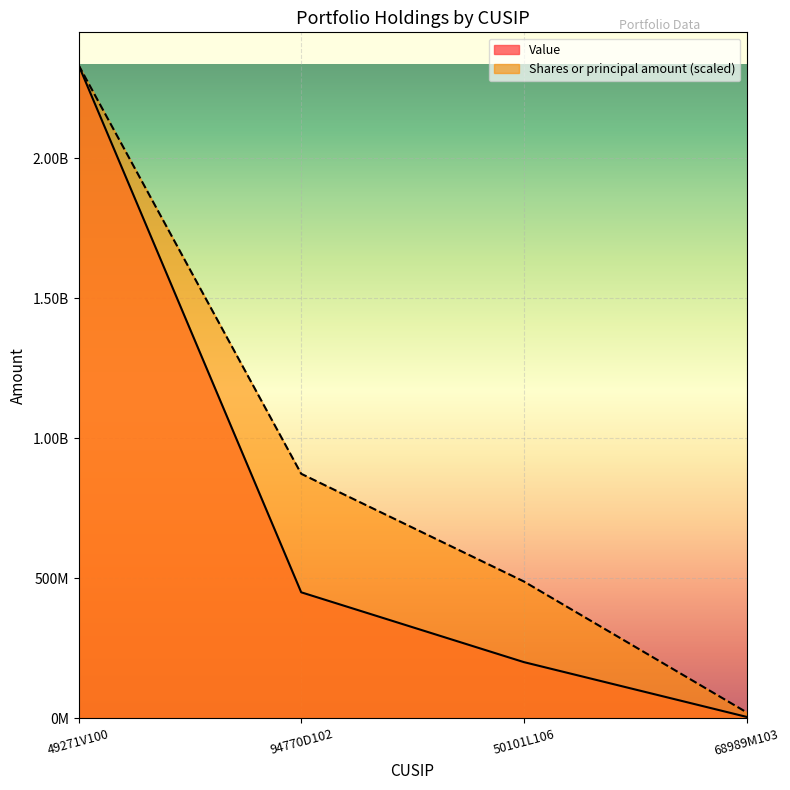

Which category has the highest value across all series?

49271V100